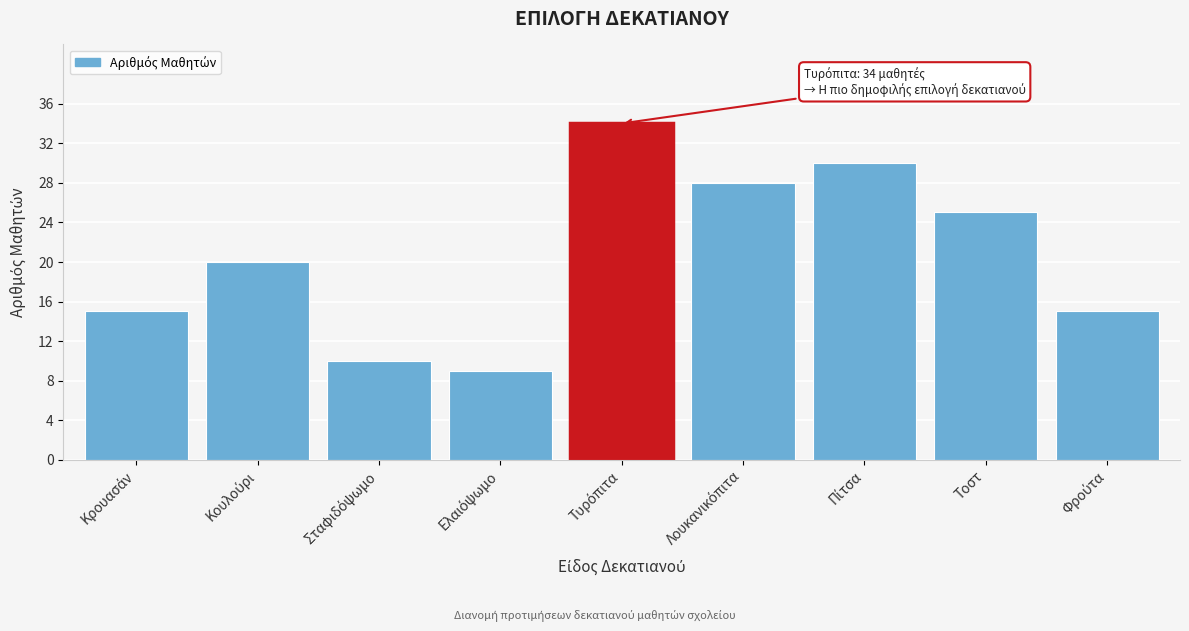

Reading left to right, list all the values displayed in this chart.

15	20	10	9	34	28	30	25	15